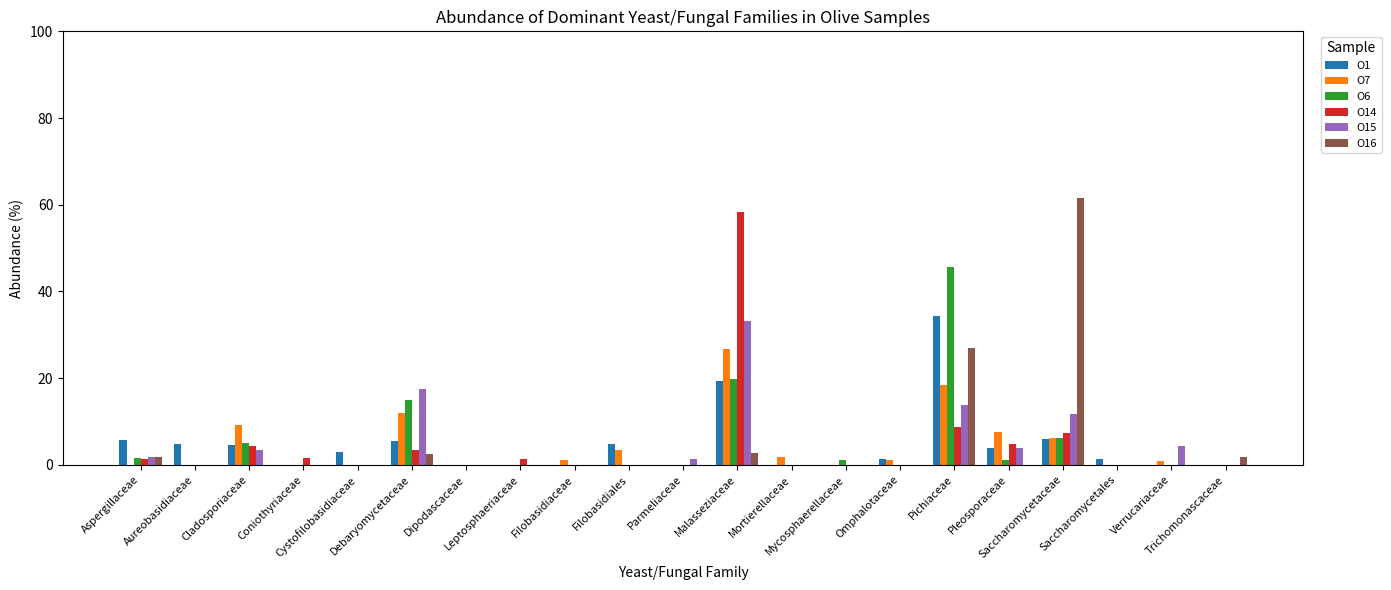

How many series are shown in this chart?

6